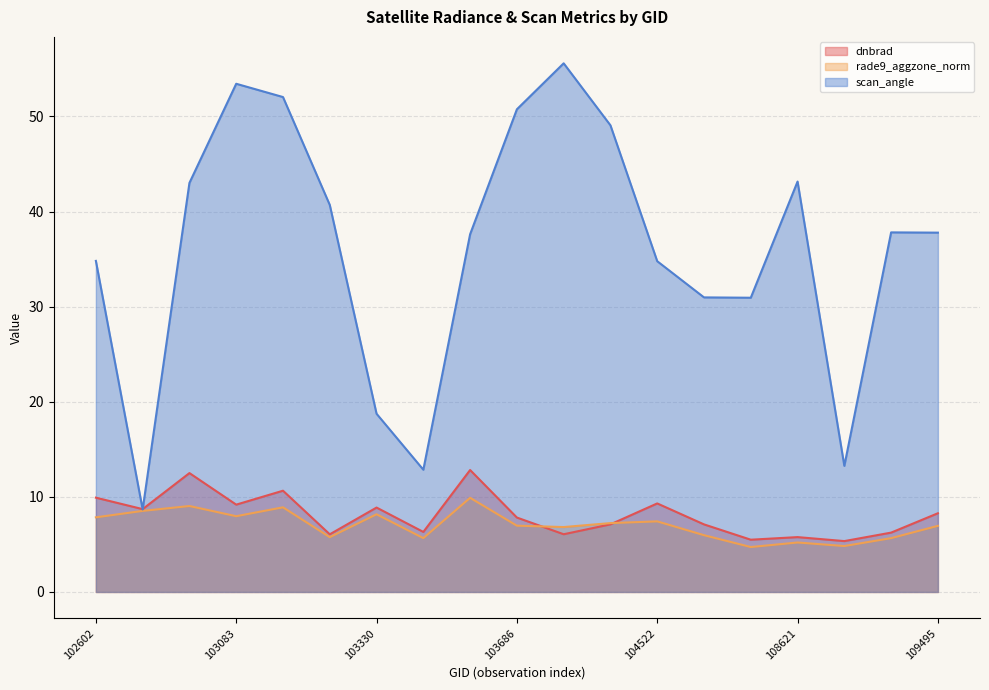

What is the difference between the highest and lowest values at 102964?

34.0